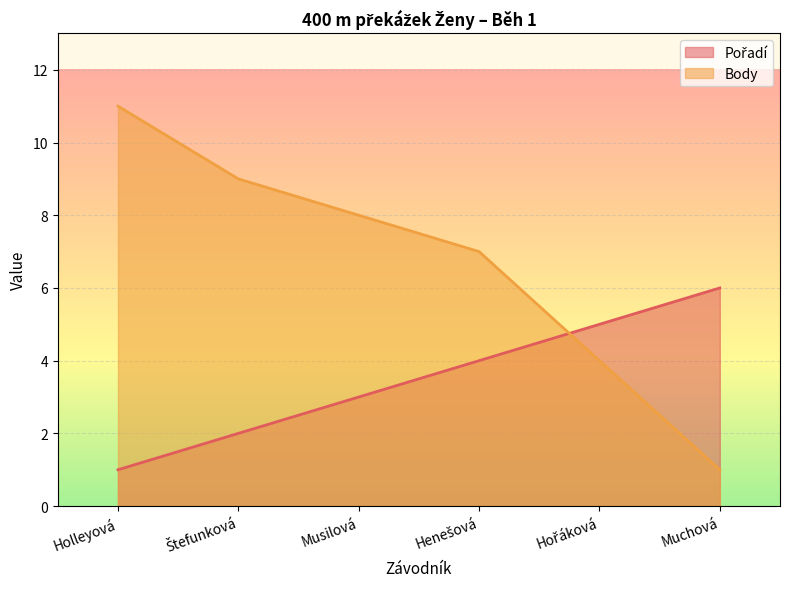

At which category is the sum across all series the highest?

Holleyová